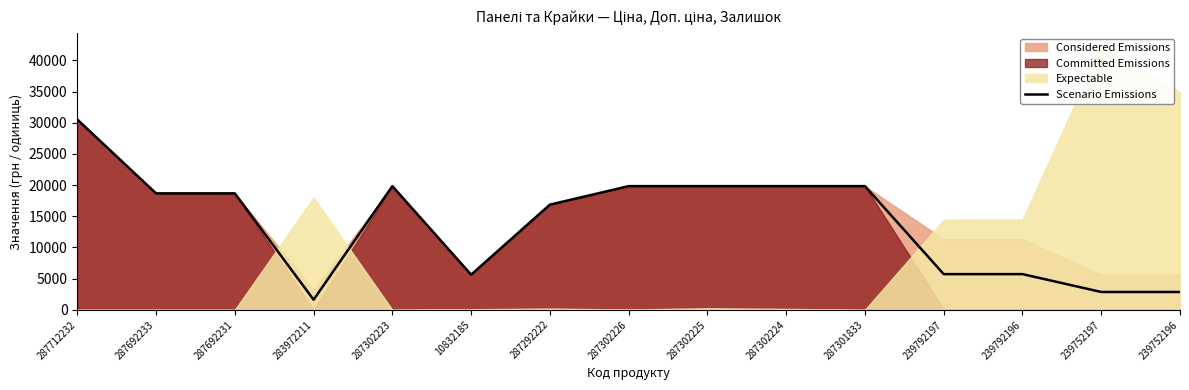

List the labels in order of value, smallest first.

283972211, 239752197, 239752196, 10832185, 239792197, 239792196, 287292222, 287692233, 287692231, 287302223, 287302226, 287302225, 287302224, 287301833, 287712232